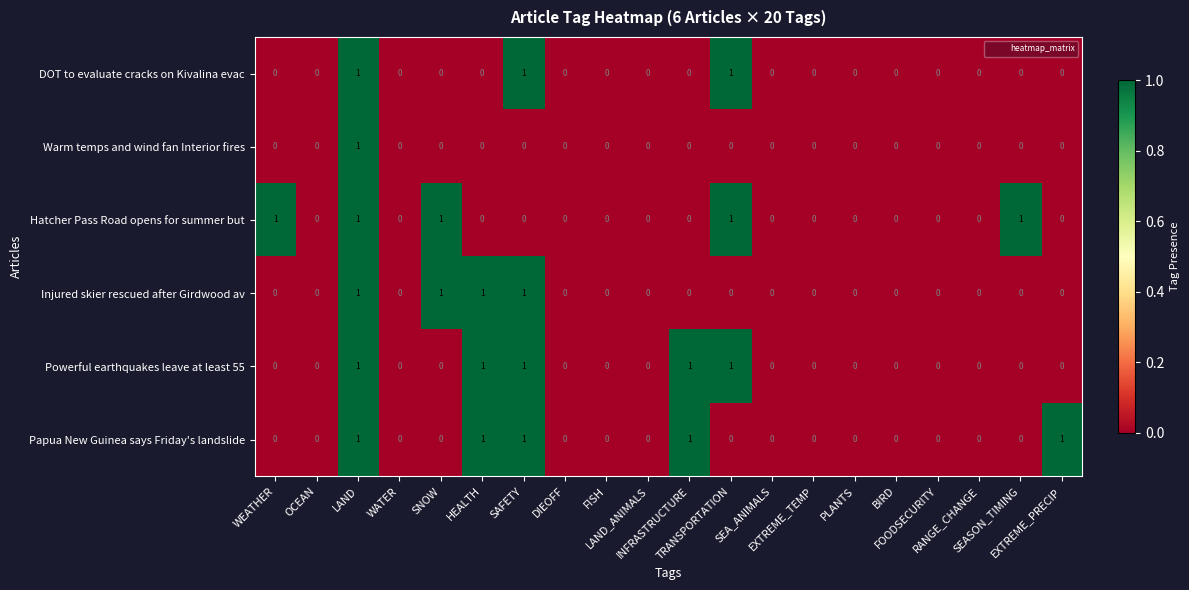

Count the Hatcher Pass Road opens for summer but values in the range 0 to 1.

20